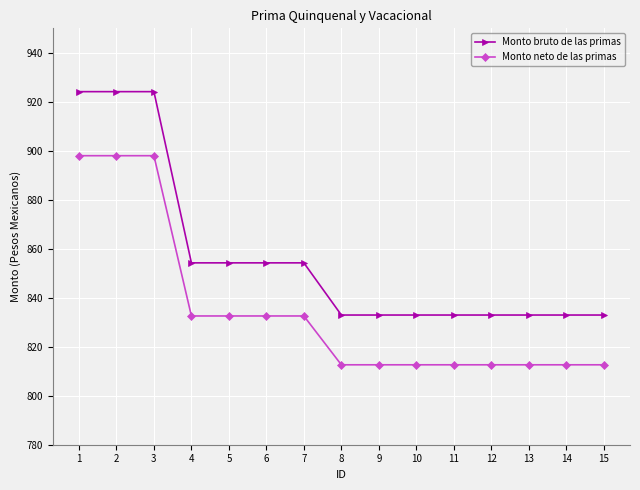

What is the highest value of the Monto neto de las primas series?

898.0